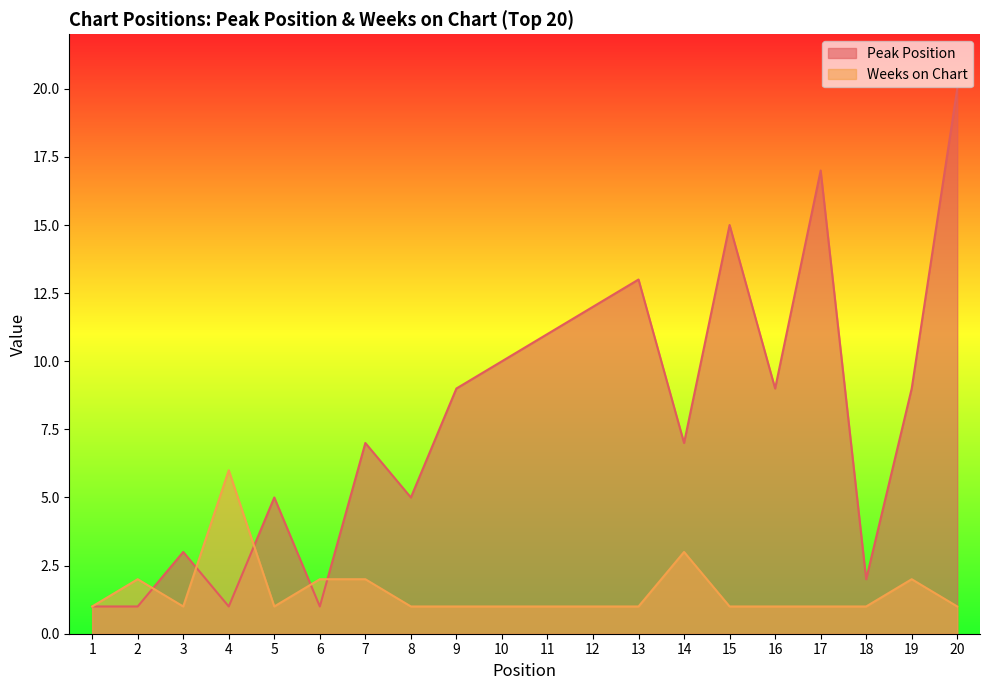

Is the value of Weeks on Chart at 18 greater than the value of Peak Position at 7?

No